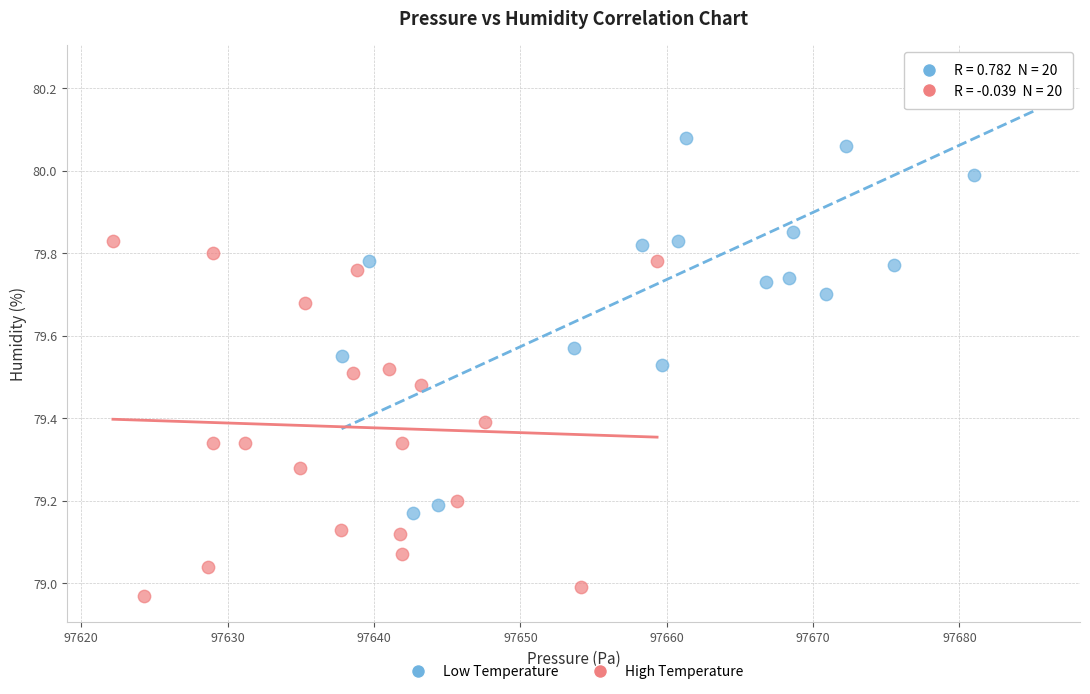

Which series reaches the maximum Y coordinate?

Low Temperature